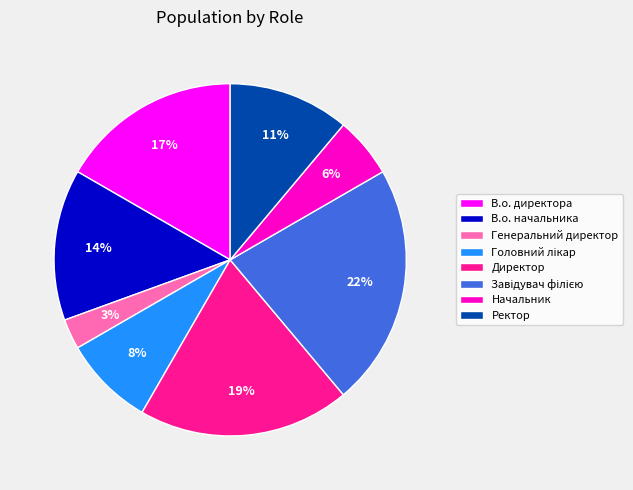

The Ректор slice represents 21% of the pie. True or false?

False